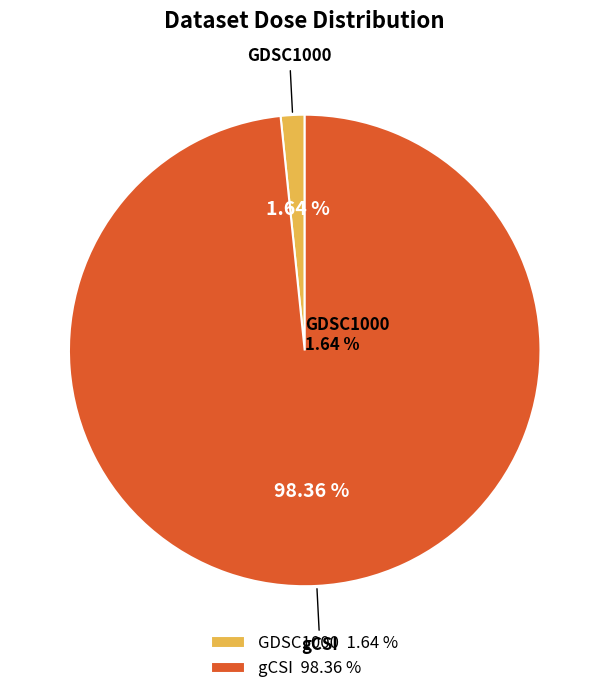

Is gCSI the majority of the pie?

No